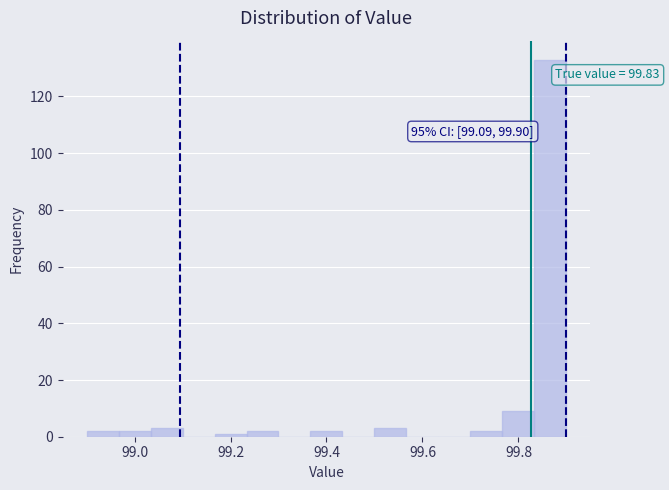

Read against the x-axis, roughly where is the centre of the tallest bar?

99.86